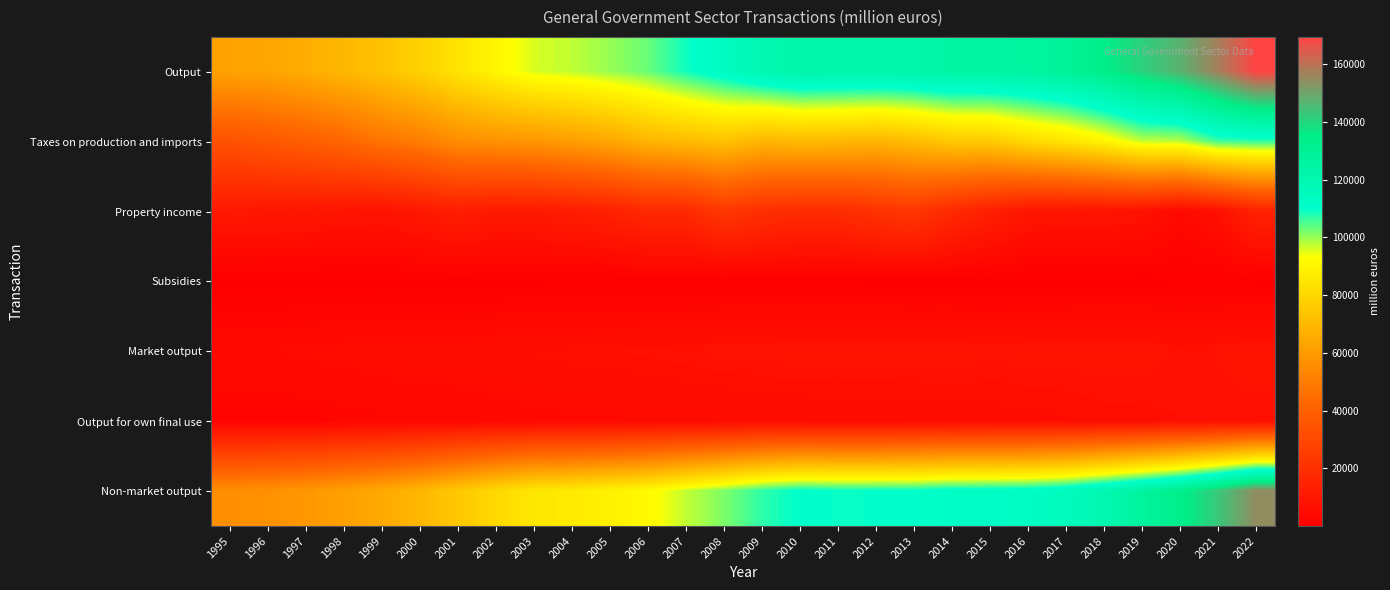

At how many categories does at least one series exceed 132321?

5